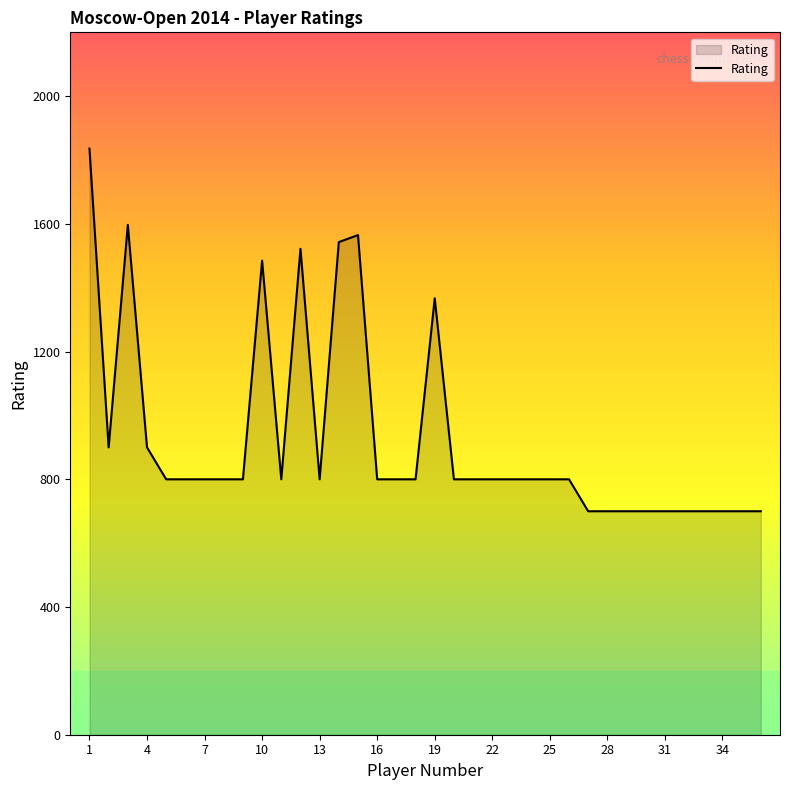

What is the smallest value displayed?

700